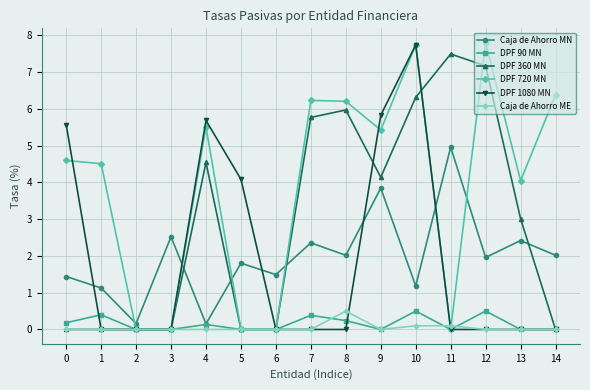

Is the value of Caja de Ahorro ME at 12 greater than the value of DPF 90 MN at 12?

No